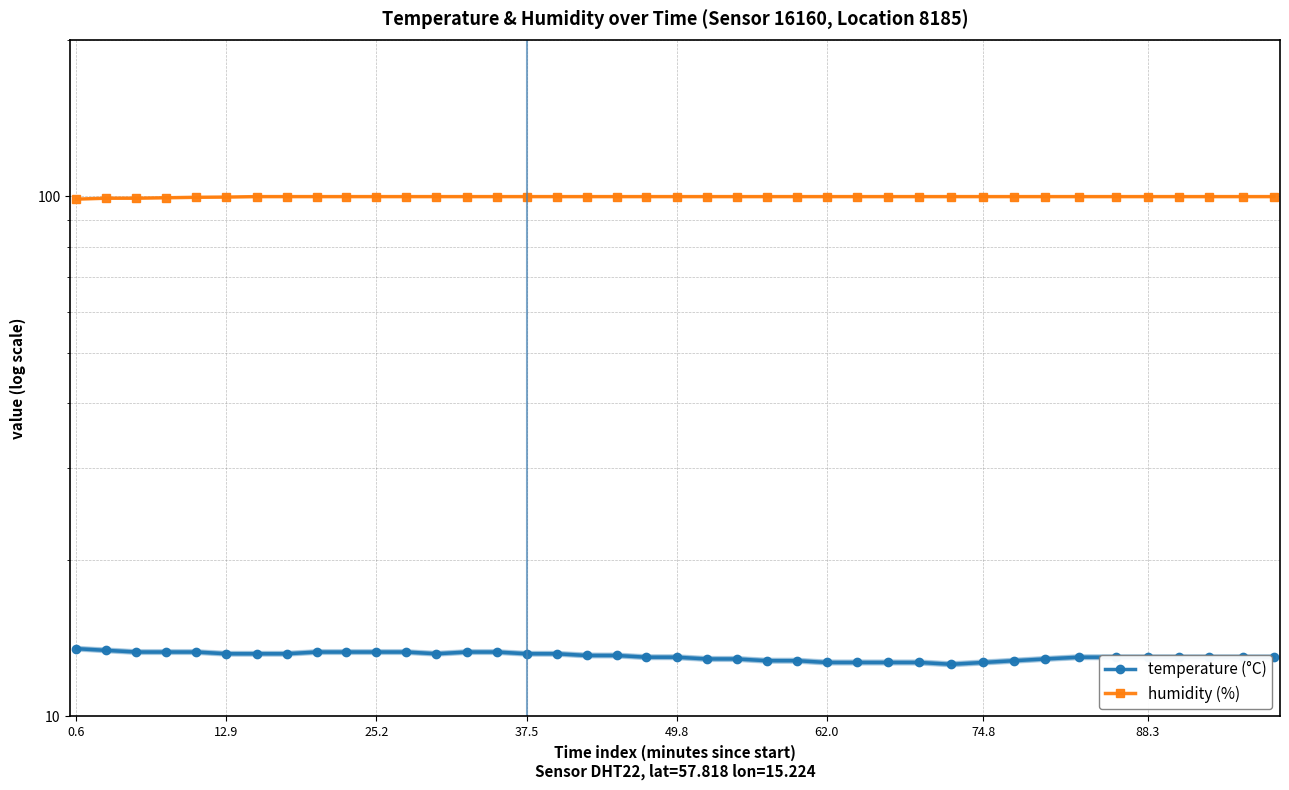

True or false: humidity (%) and temperature (°C) intersect in this chart.

False